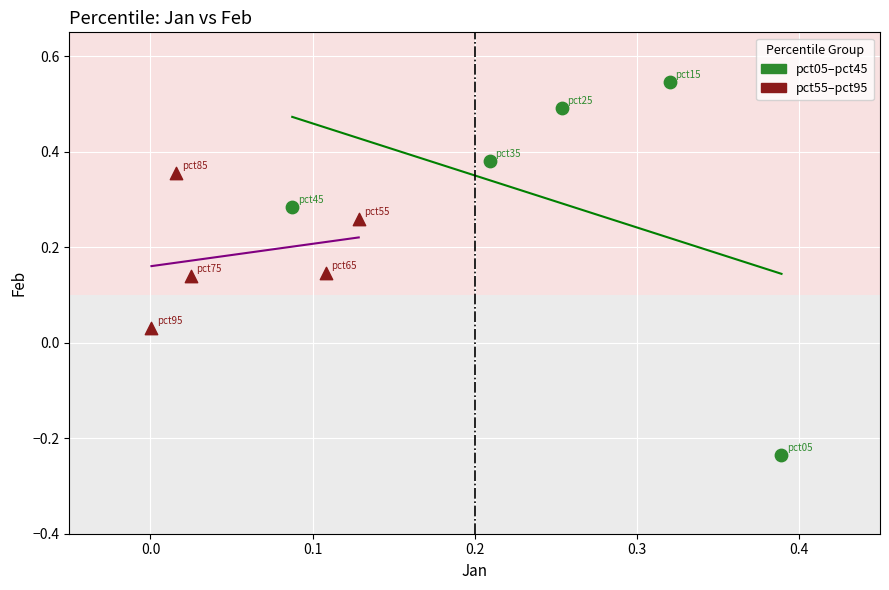

Which series contains the highest Y value?

pct05–pct45